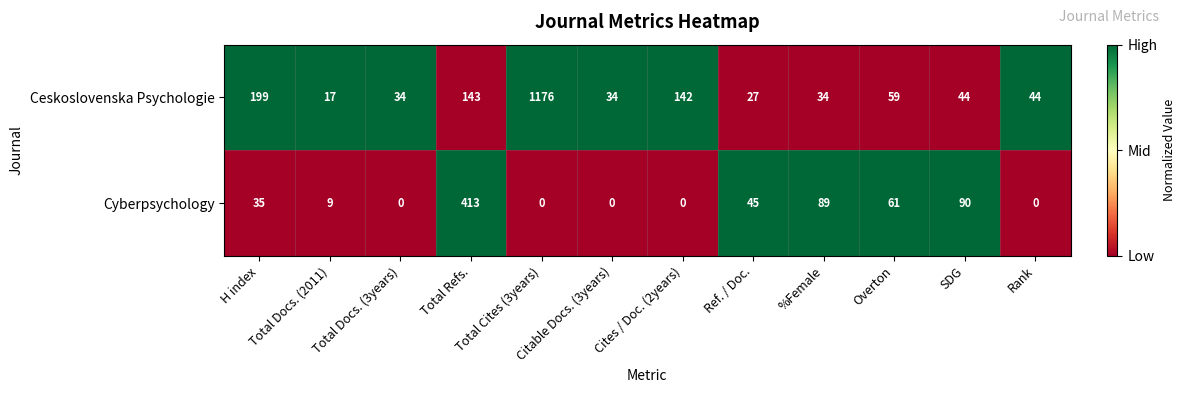

What is the highest value of the Ceskoslovenska Psychologie series?

1176